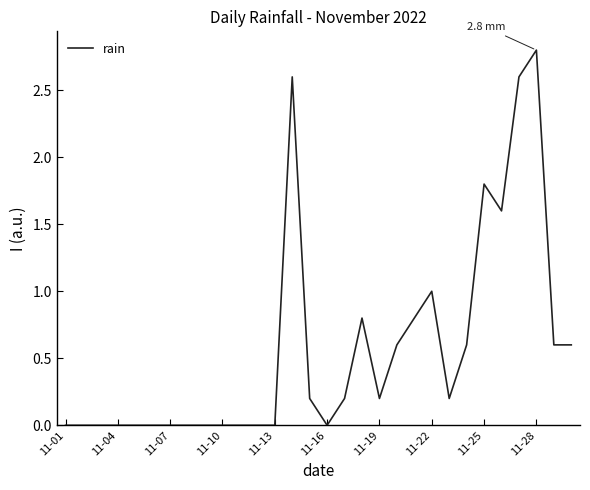

What is the maximum value shown in the chart?

2.8